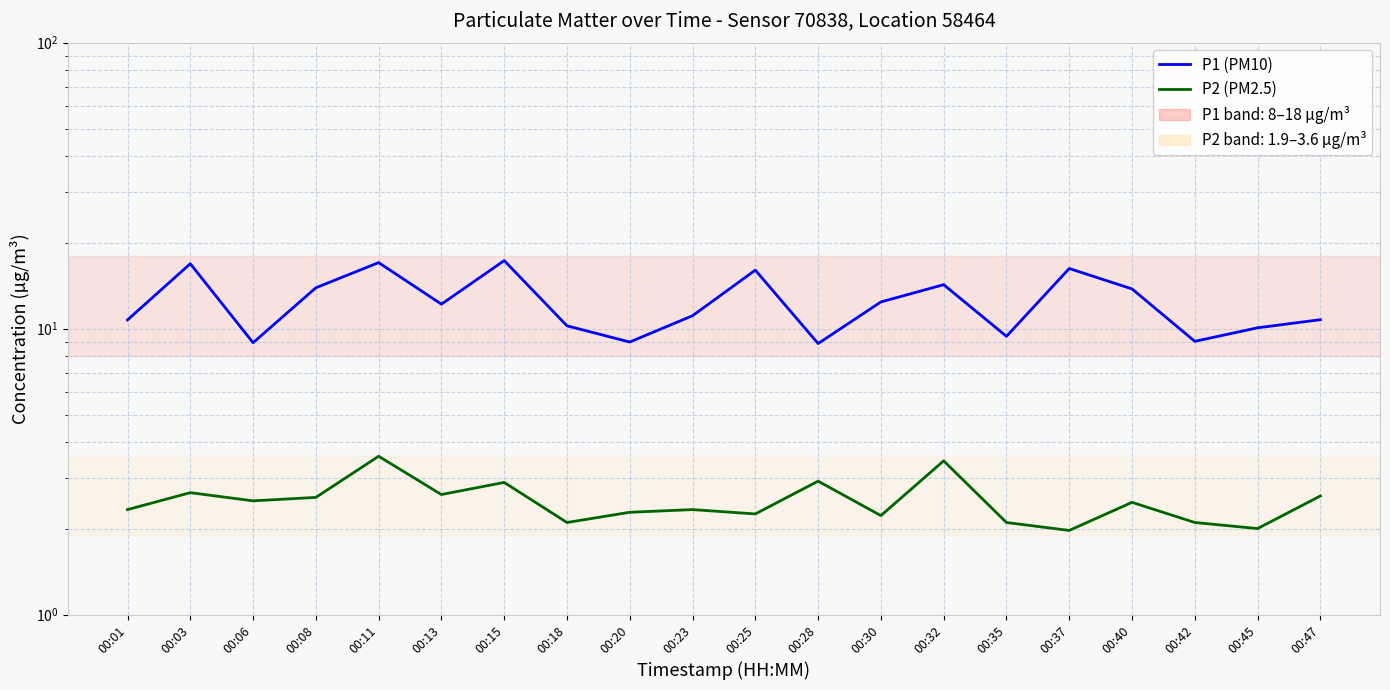

Between 00:45 and 00:08, which is larger?

00:08